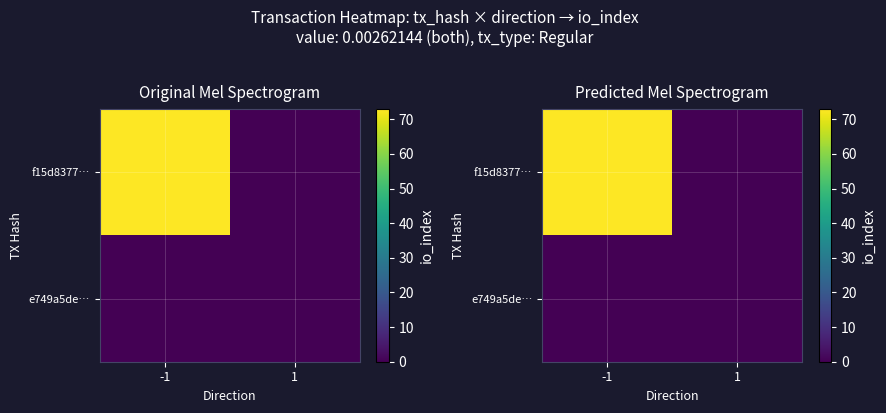

List the series in order of their peak value, lowest first.

e749a5de…, f15d8377…